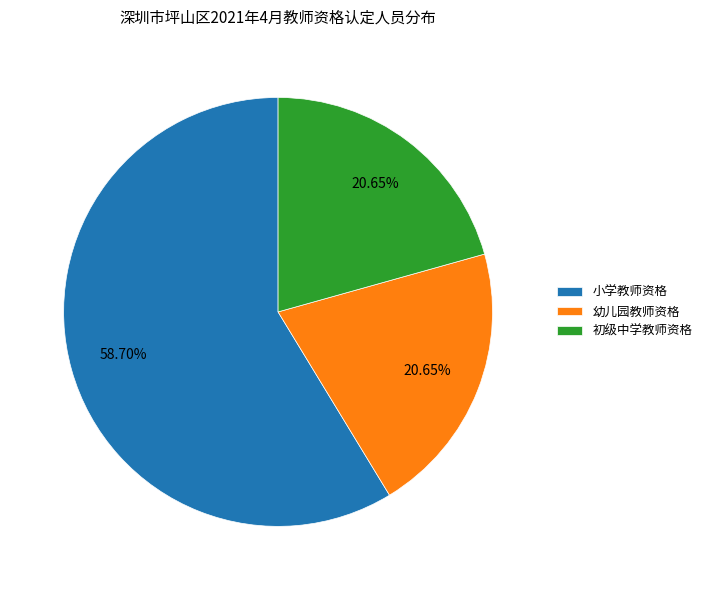

Which slice is the largest?

小学教师资格